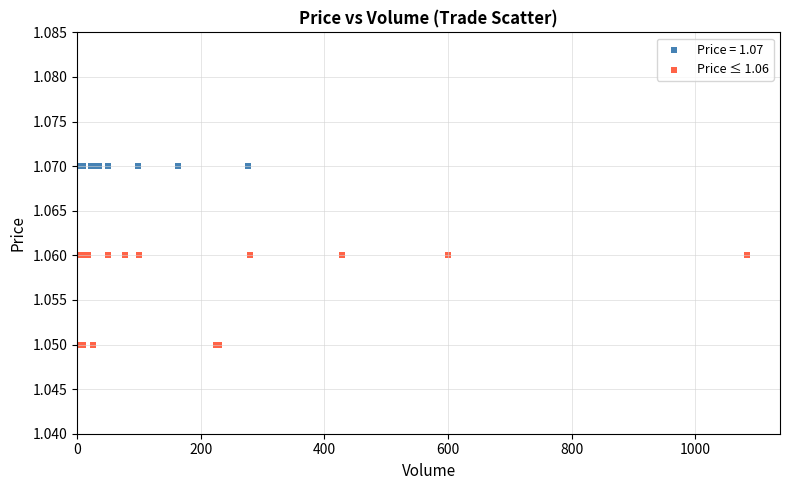

Which series reaches the minimum Y coordinate?

Price ≤ 1.06